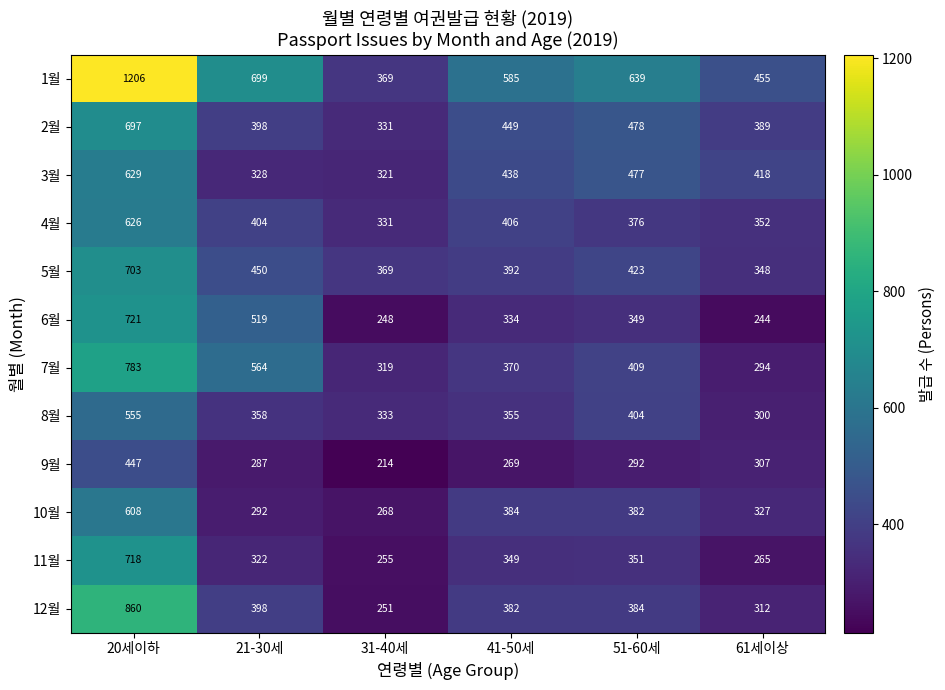

Between 20세이하 and 21-30세, which series saw the biggest shift?

1월